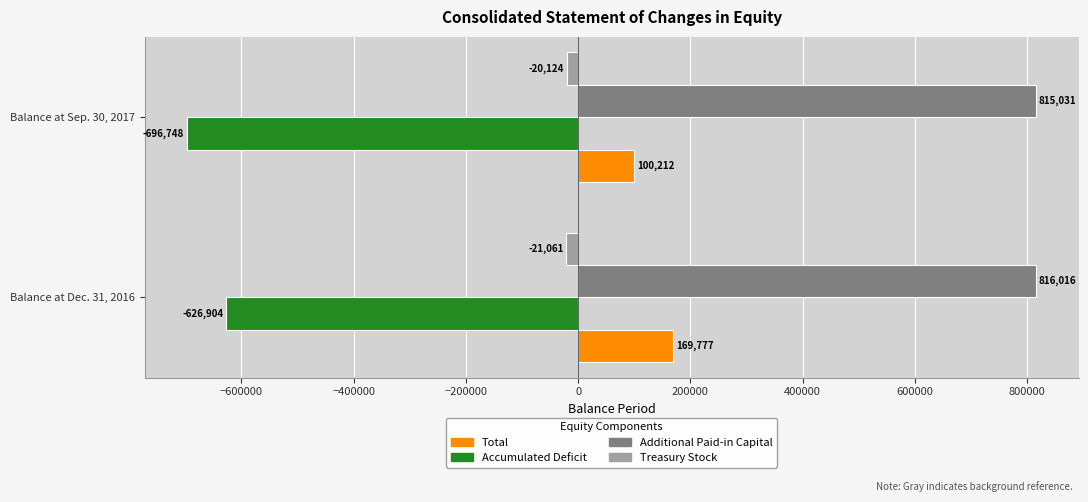

True or false: Total has a value of 169777 at Balance at Dec. 31, 2016.

True